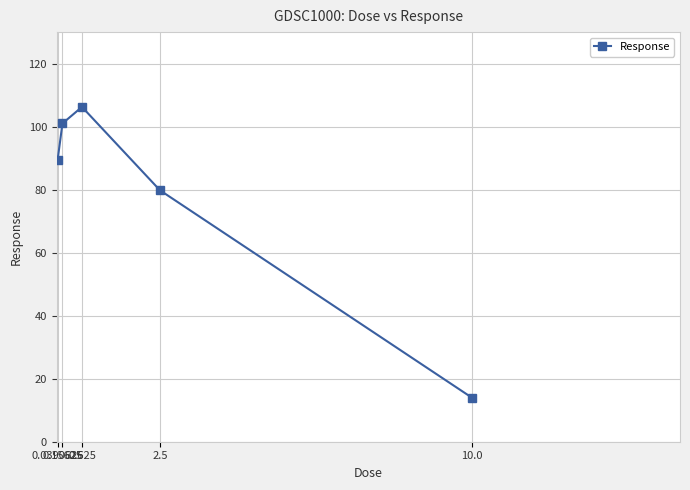

What is the change in value from 0.0390625 to 0.15625?

+11.7